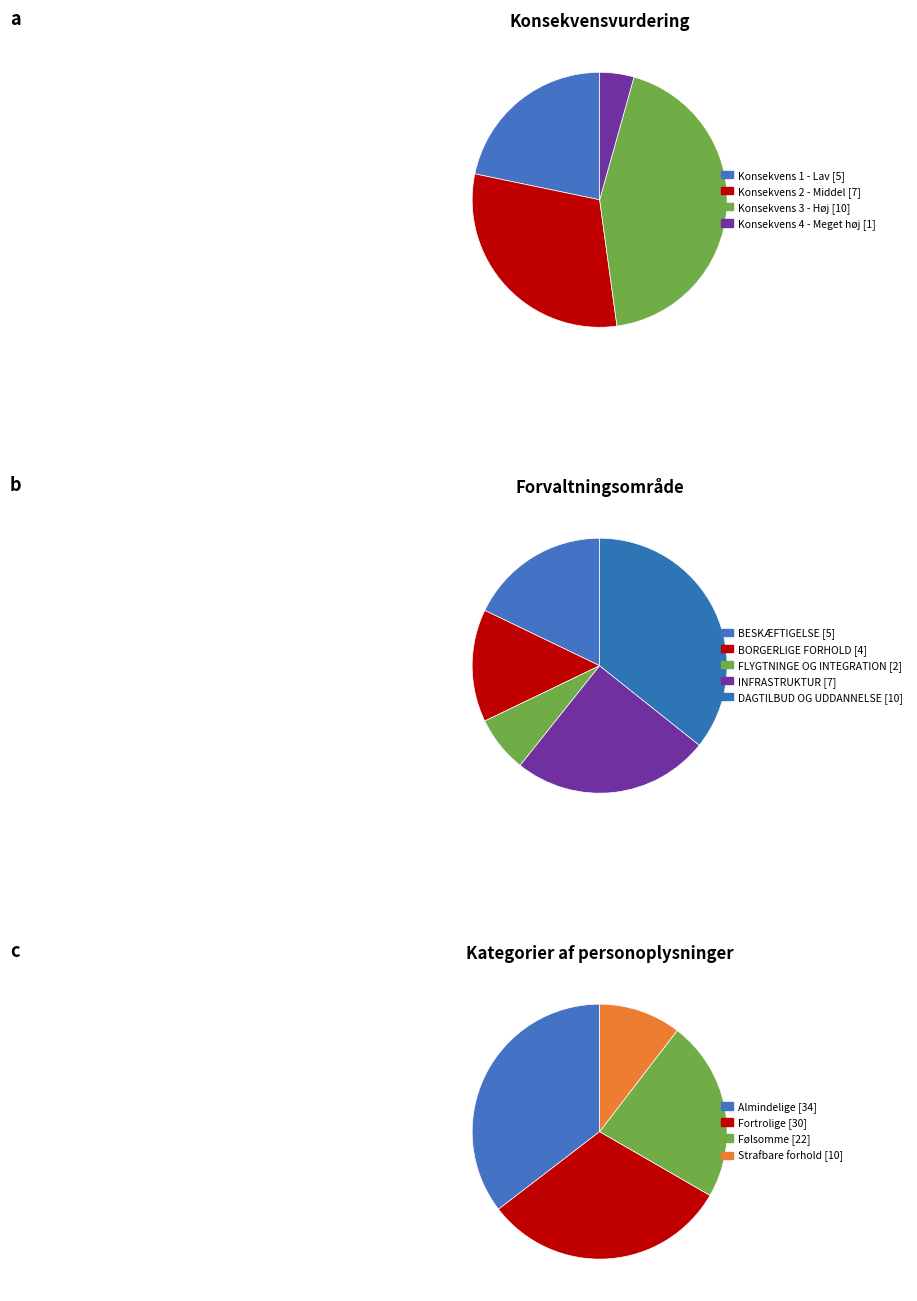

Count the number of slices in the pie.

4